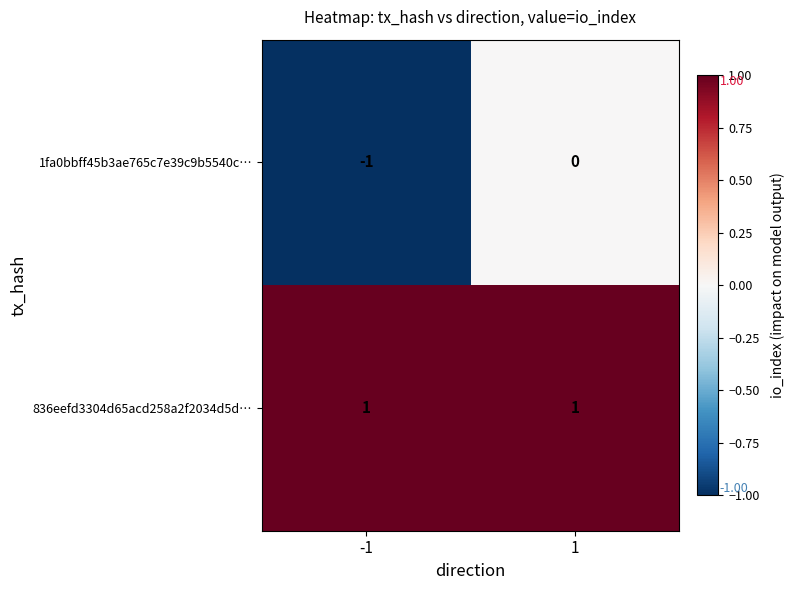

At which category is the sum across all series the highest?

1